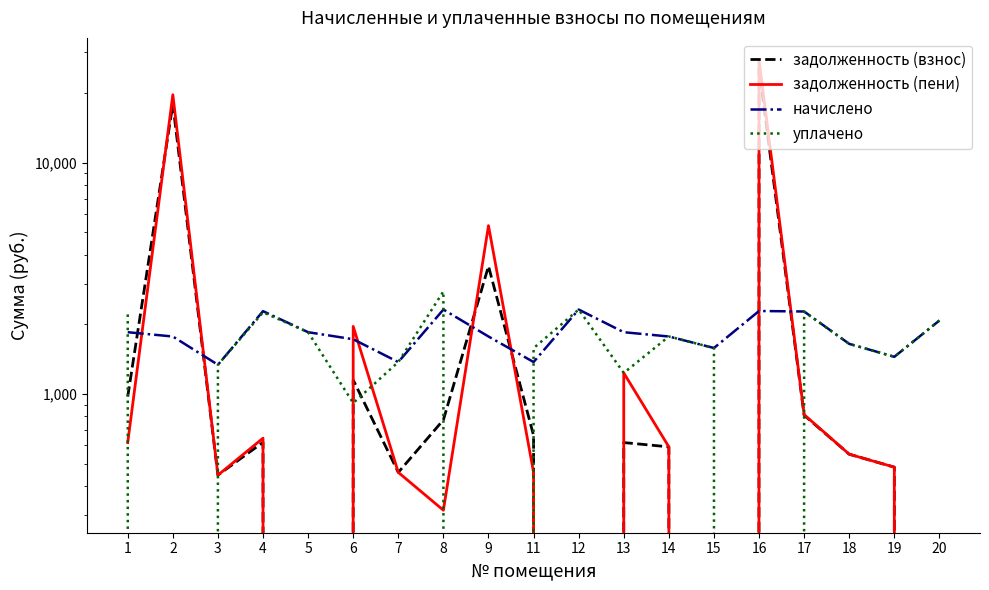

True or false: уплачено and задолженность (пени) cross at least once.

True